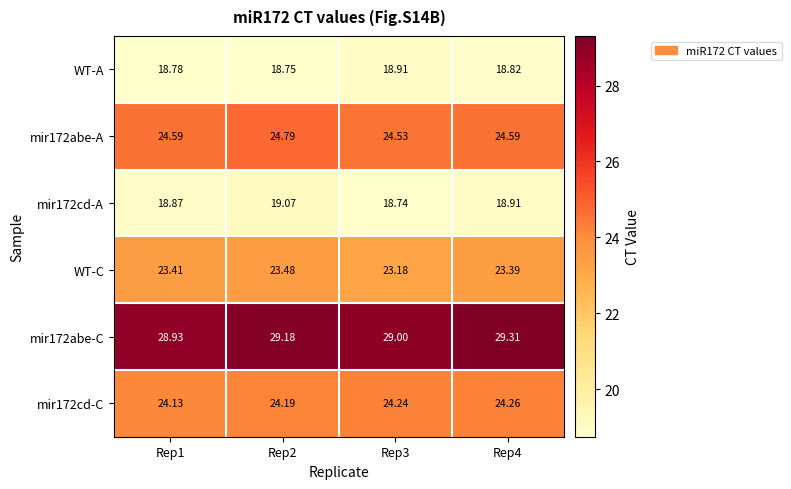

Is the value of WT-C at Rep1 greater than the value of mir172cd-A at Rep1?

Yes